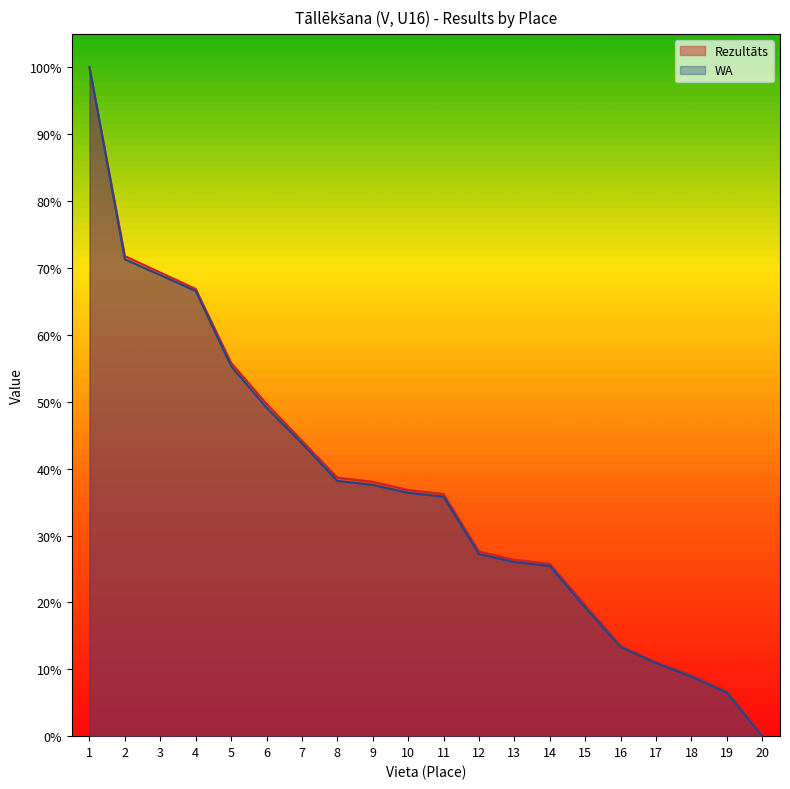

Which series has the largest total across all categories?

Rezultāts